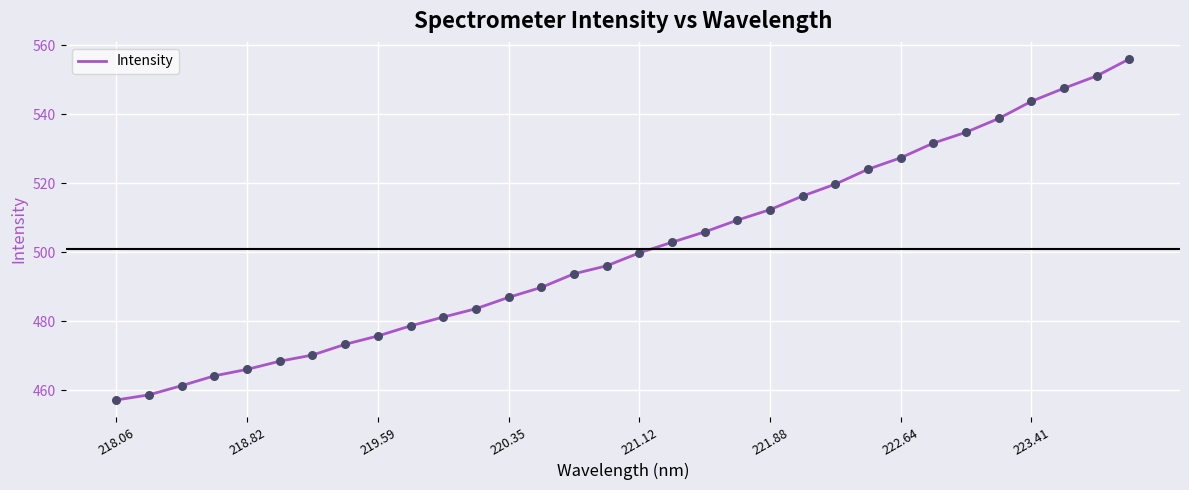

What is the difference between the maximum and minimum values?

98.9